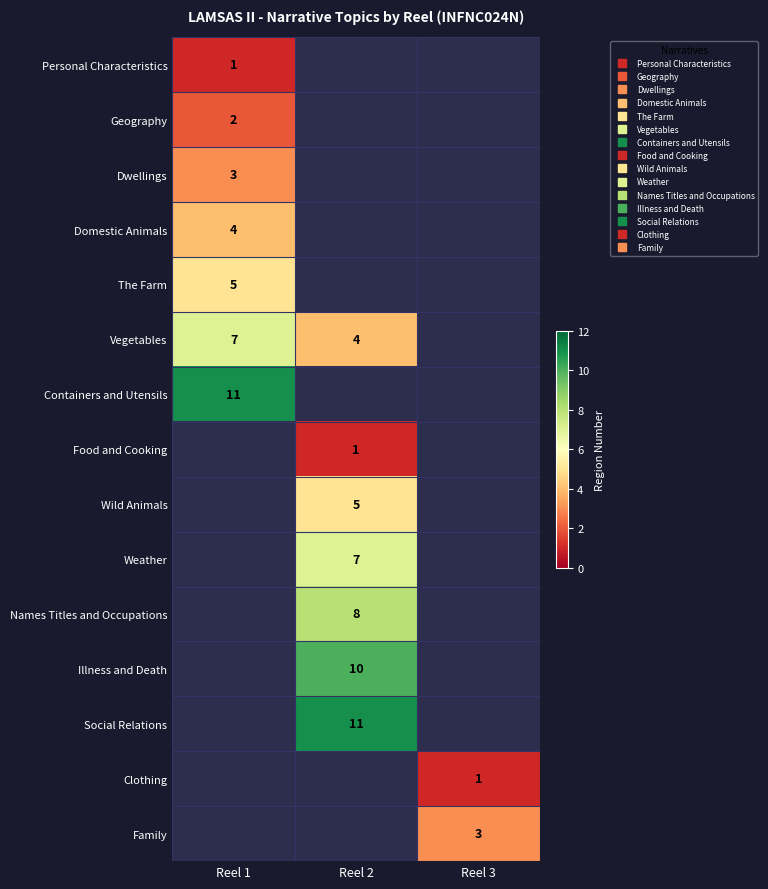

Rank the series by their average value, from lowest to highest.

Personal Characteristics, Geography, Dwellings, Domestic Animals, The Farm, Vegetables, Containers and Utensils, Food and Cooking, Wild Animals, Weather, Names Titles and Occupations, Illness and Death, Social Relations, Clothing, Family